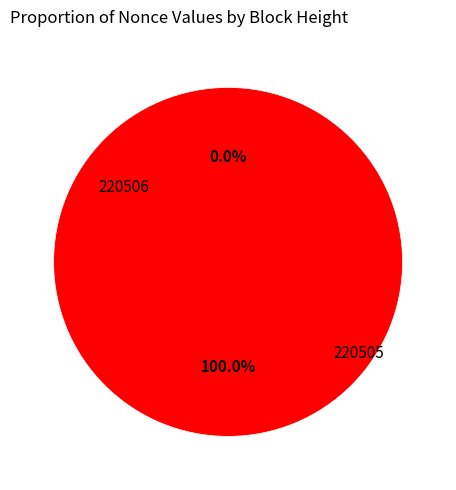

Is it true that 220506 is 0% of the pie?

True